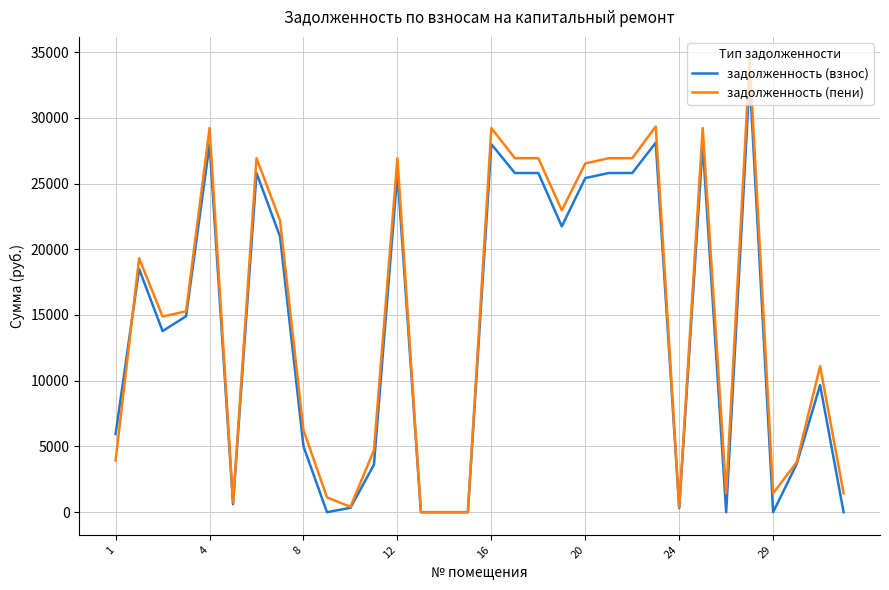

Which series has the widest spread of values?

задолженность (пени)